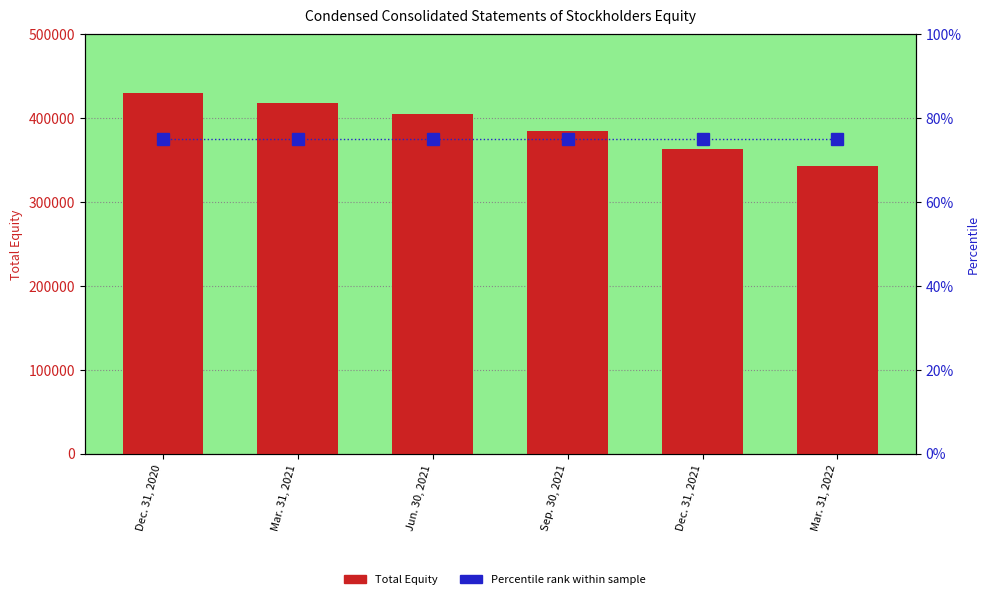

The Total Equity series shows 130003 at Dec. 31, 2021. True or false?

False